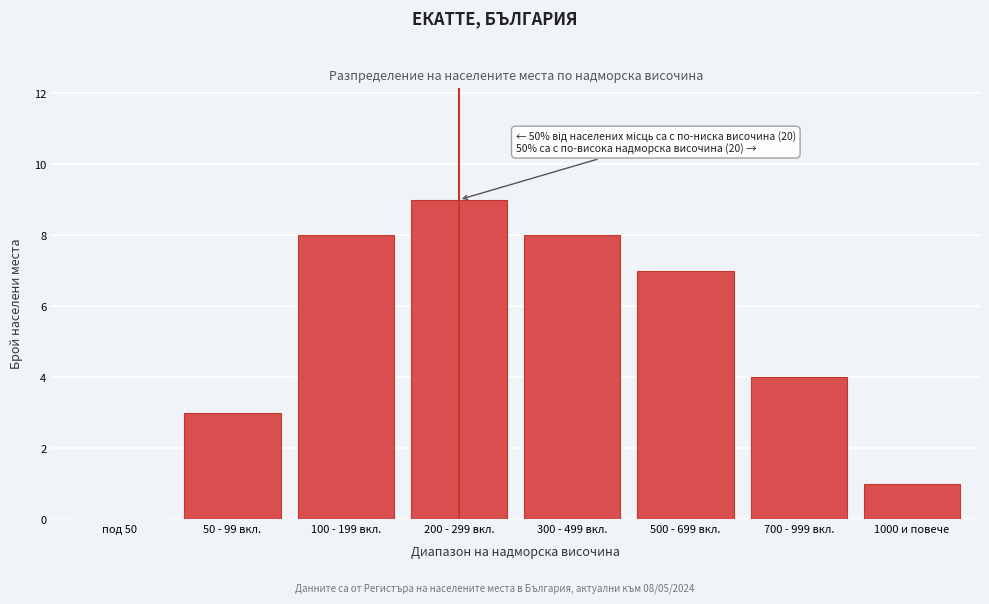

Reading left to right, transcribe all the data shown in this chart.

под 50=0	50 - 99 вкл.=3	100 - 199 вкл.=8	200 - 299 вкл.=9	300 - 499 вкл.=8	500 - 699 вкл.=7	700 - 999 вкл.=4	1000 и повече=1